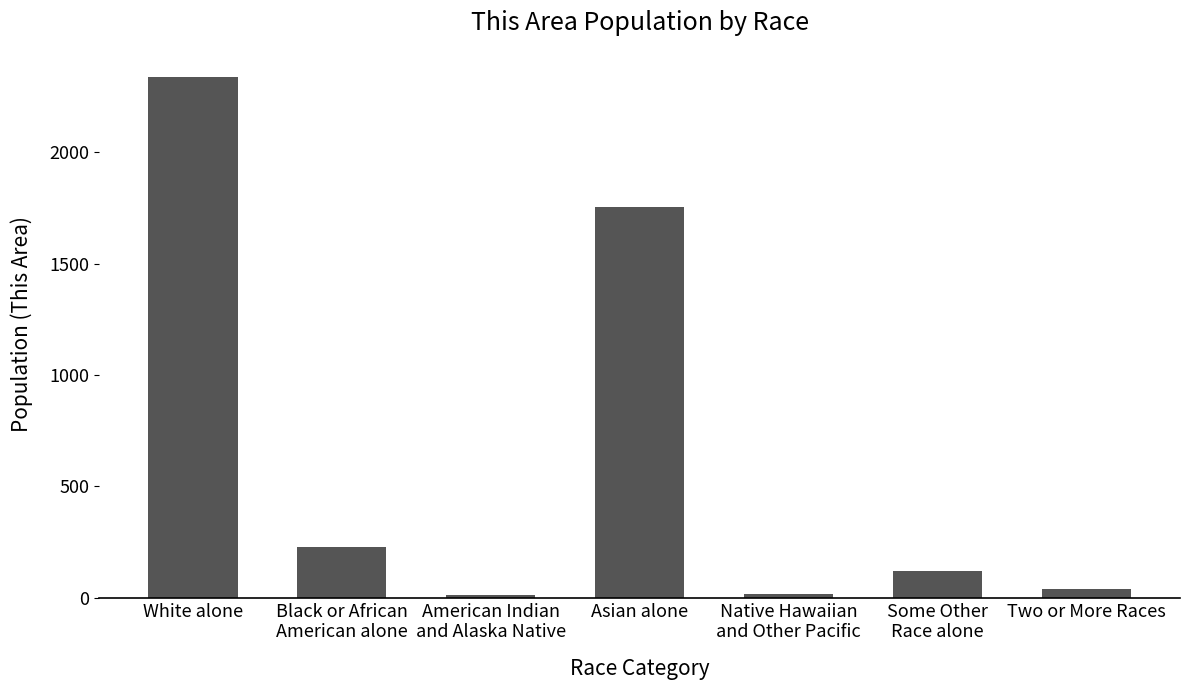

How many data points are less than 119?

3